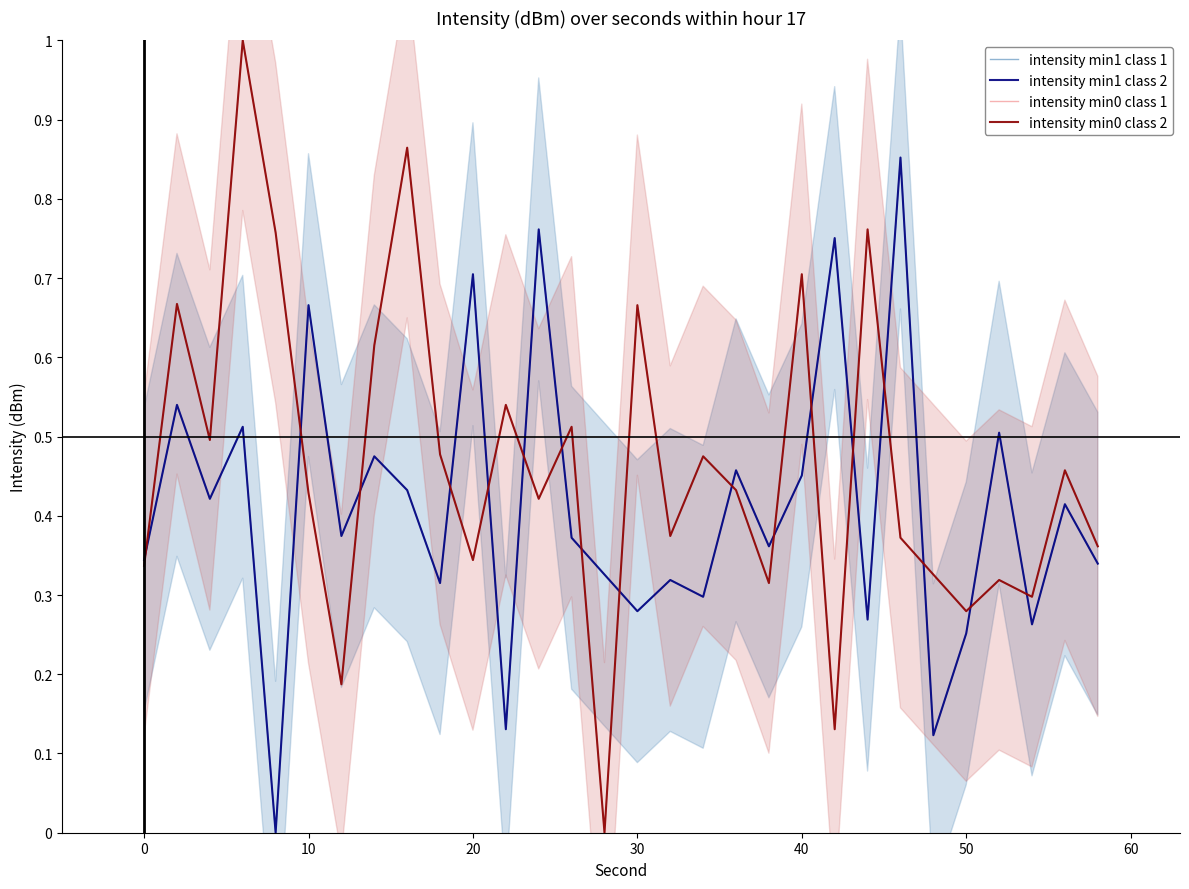

Between 19 and 16, which is larger?

19